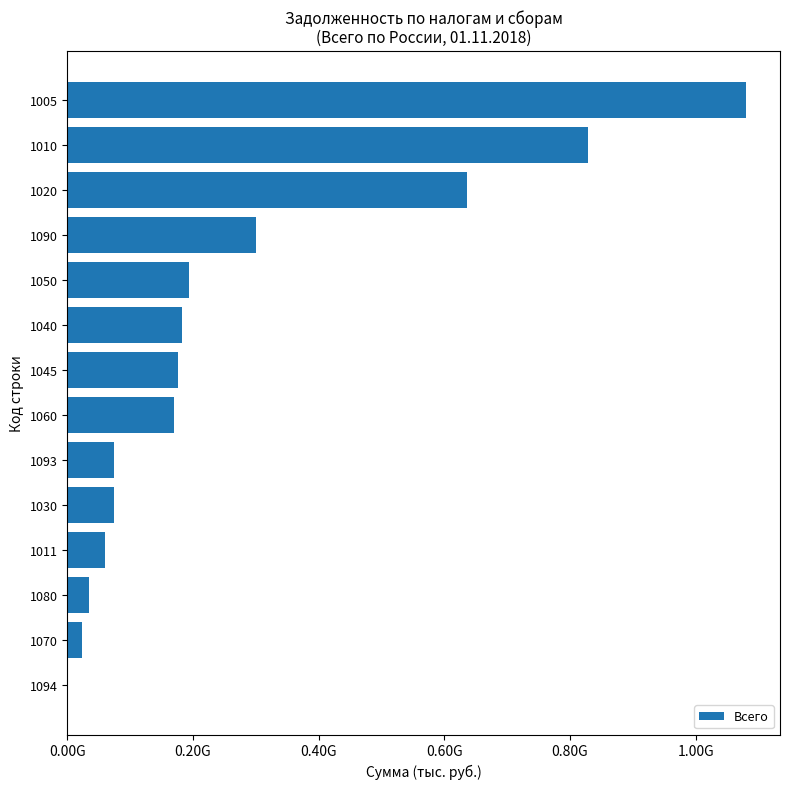

Are the bars horizontal?

Yes